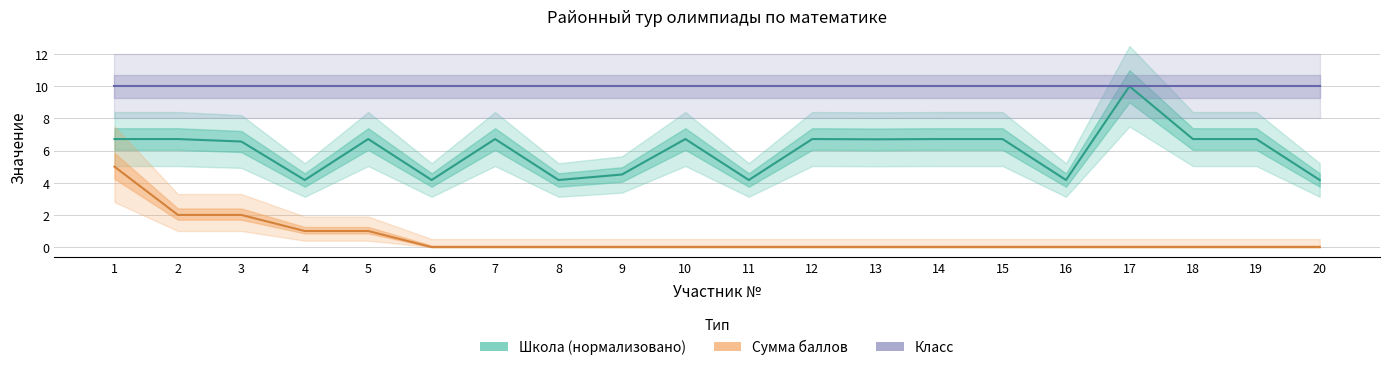

At how many categories does at least one series exceed 7?

20